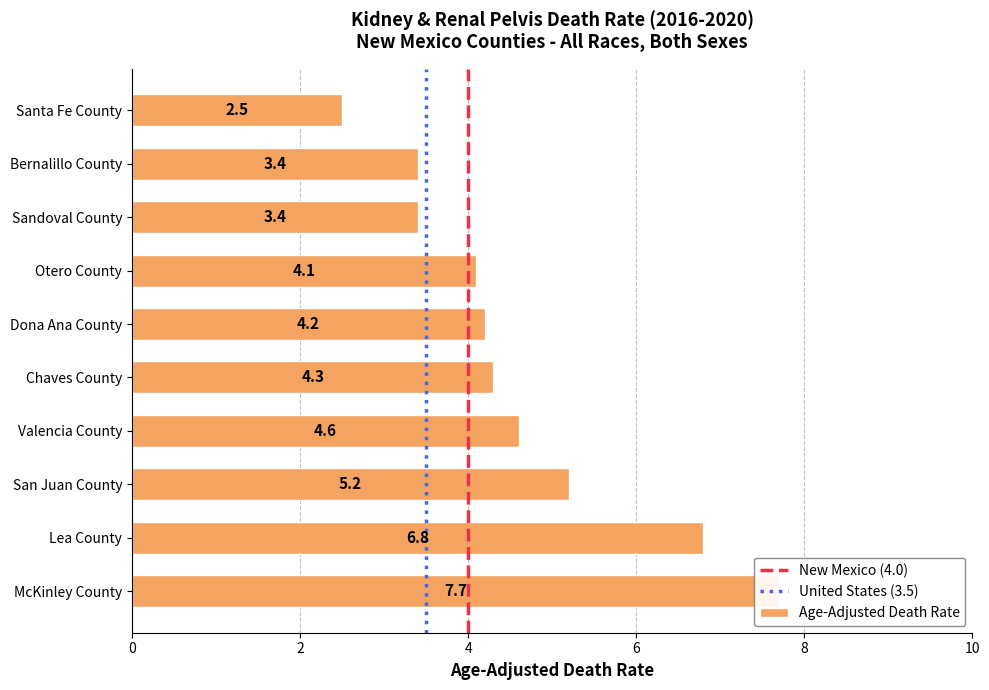

What is the difference between the values at Otero County and San Juan County?

1.1